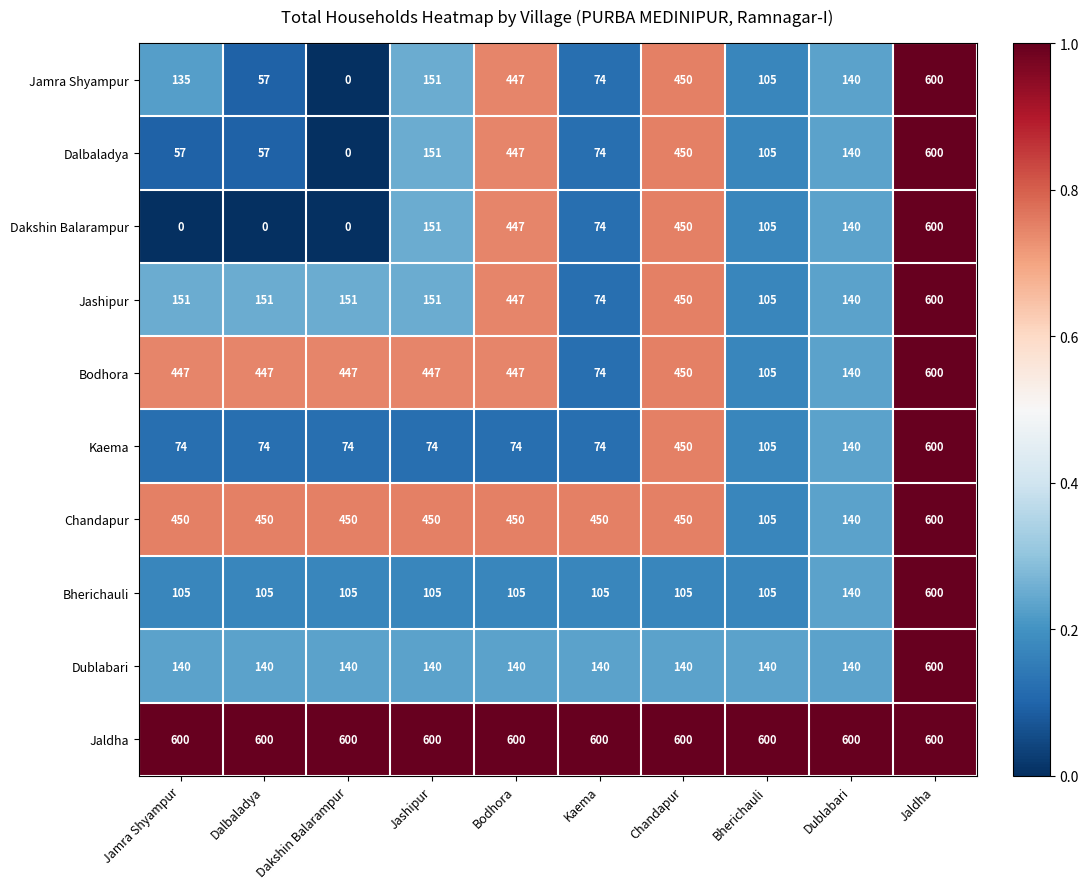

Is the value of Dalbaladya at Chandapur greater than the value of Bherichauli at Dalbaladya?

Yes